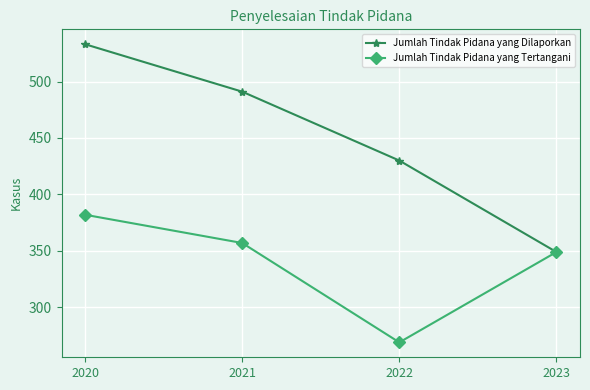

What is the spread (max minus min) of values at 2021?

134